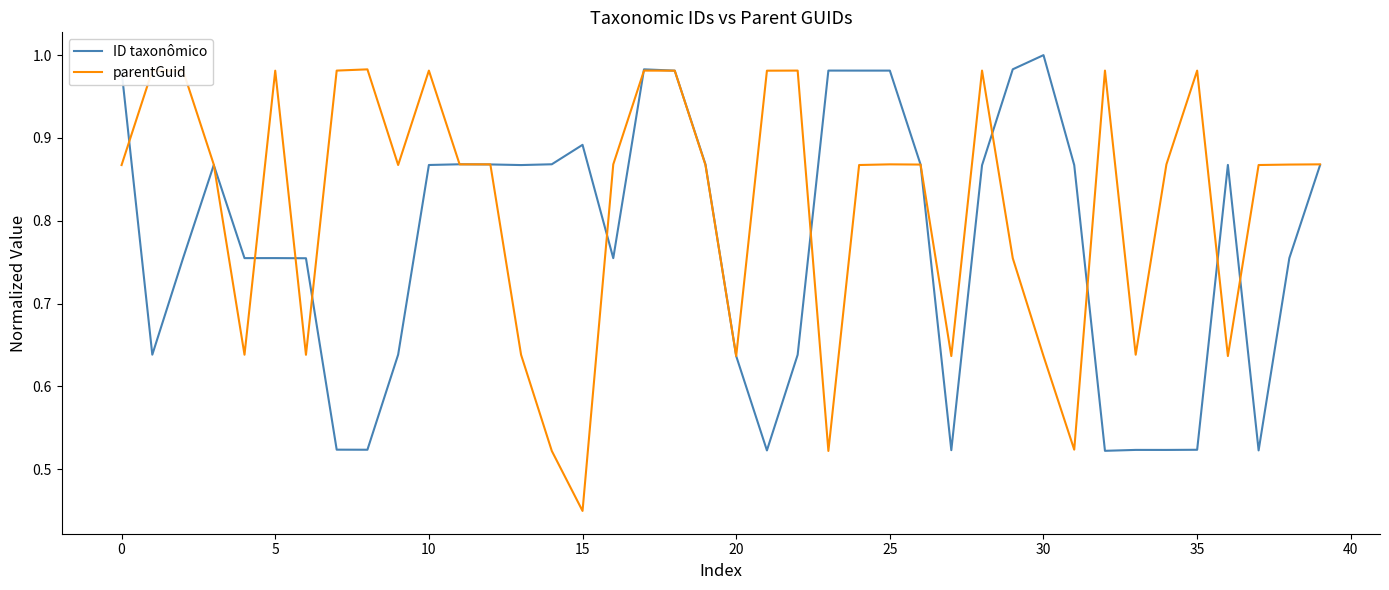

Which series has the largest range (max minus min)?

parentGuid